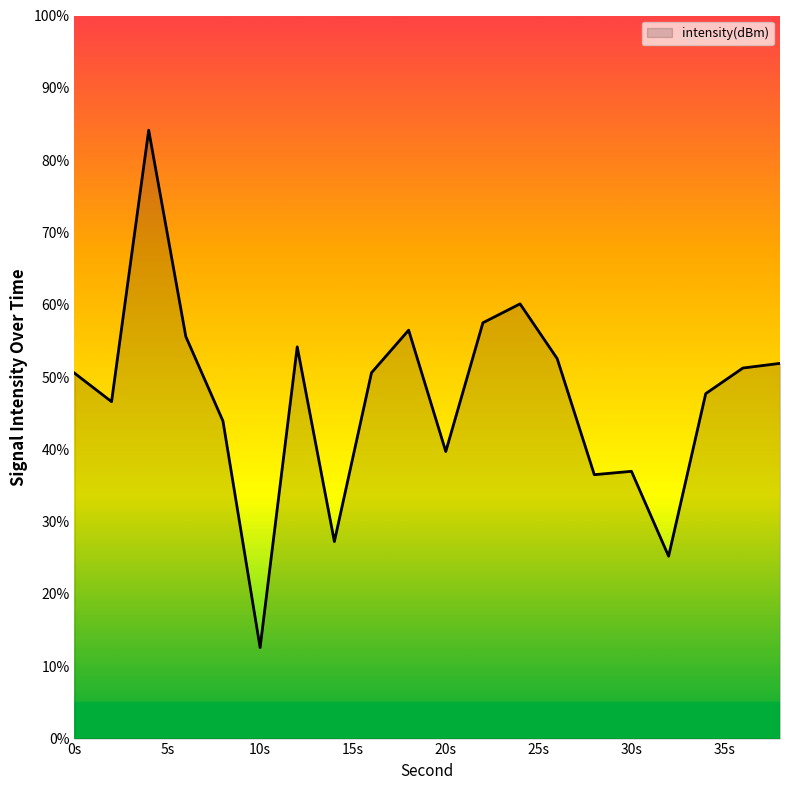

What is the greatest value displayed?

84.1